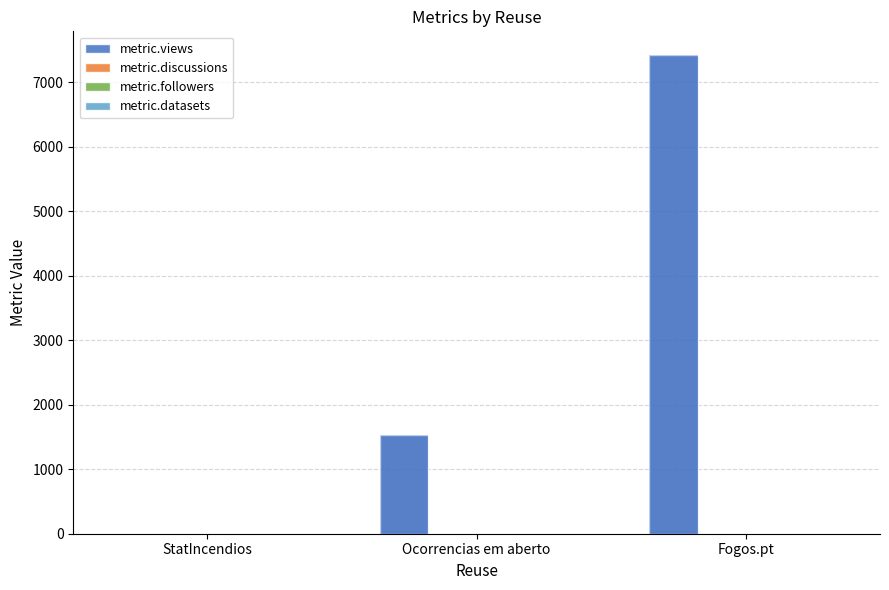

List the series in order of their peak value, lowest first.

metric.discussions, metric.followers, metric.datasets, metric.views